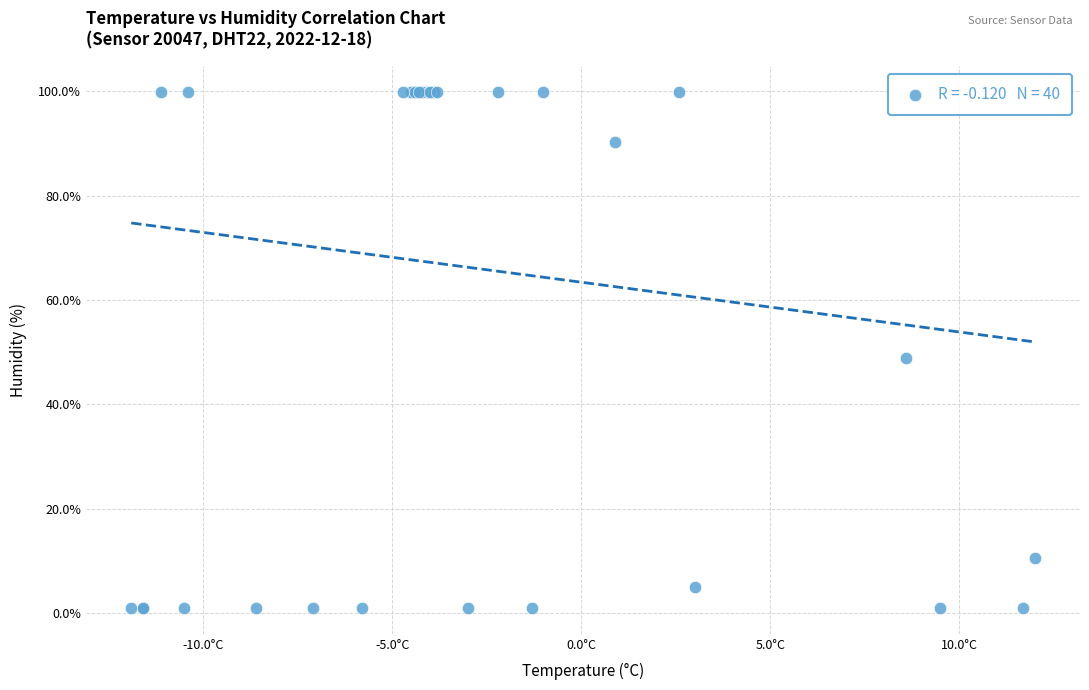

What Y value in the scatter plot is closest to 50?

48.9